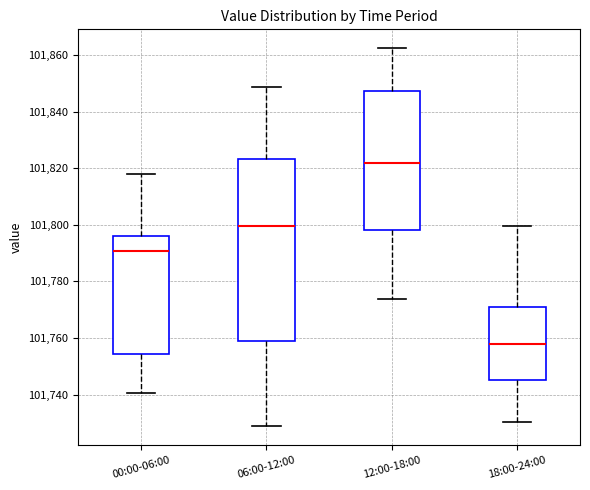

Reading left to right, transcribe this box plot: for each box, give where its median line is, the range the box spans, and where its two whiskers end, as read against the y-axis. The values are not printed on the chart, so give them approximately, as read against the axis.

00:00-06:00: median 101790, box 101754 to 101796, whiskers 101740 to 101818
06:00-12:00: median 101800, box 101758 to 101824, whiskers 101728 to 101848
12:00-18:00: median 101822, box 101798 to 101848, whiskers 101774 to 101862
18:00-24:00: median 101758, box 101746 to 101770, whiskers 101730 to 101800